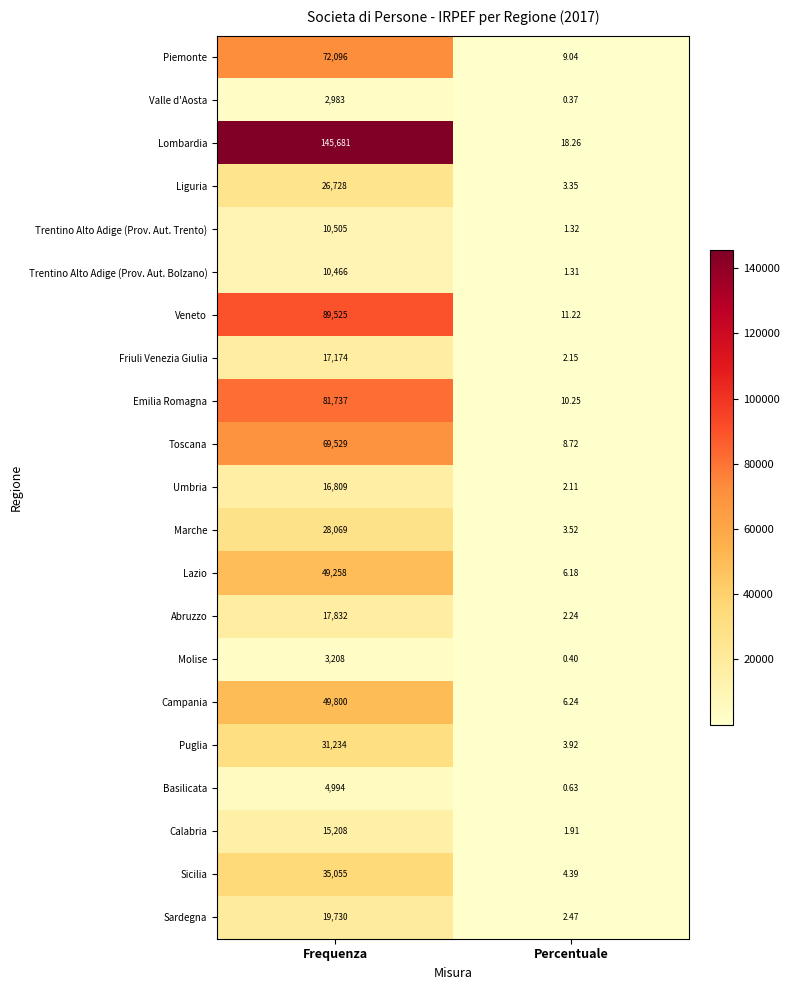

Is the value of Valle d'Aosta at Percentuale greater than the value of Liguria at Frequenza?

No